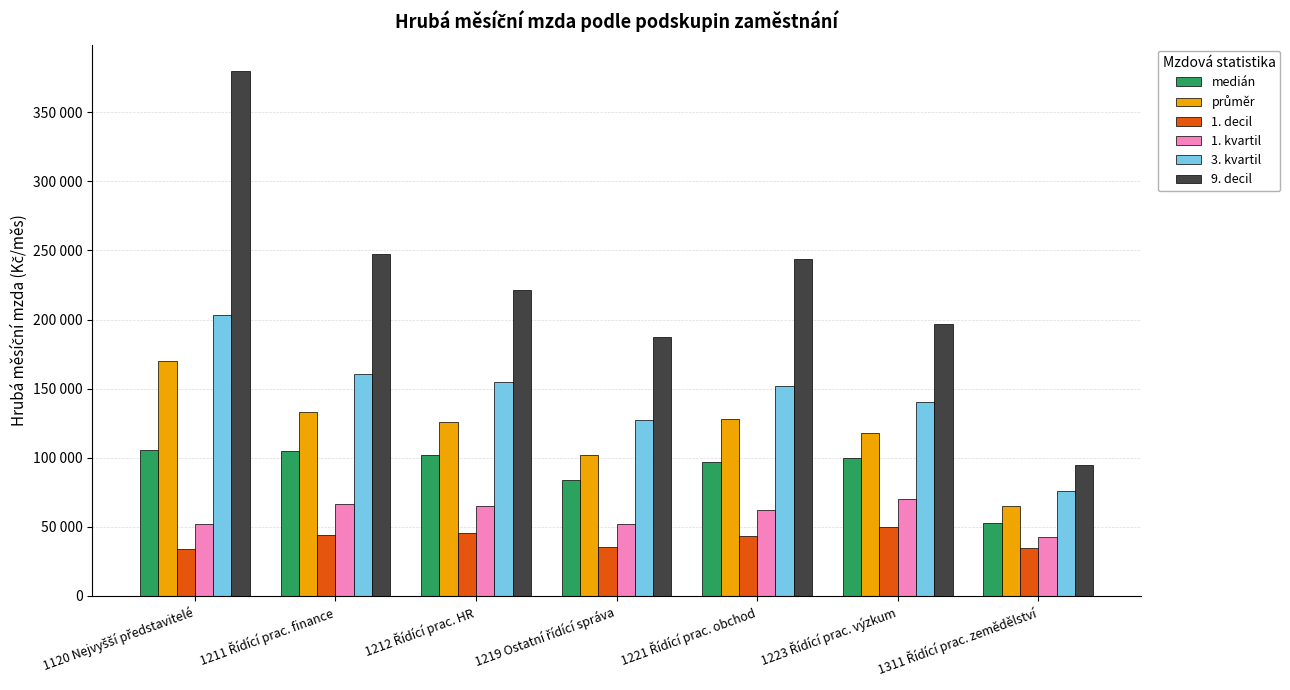

At which category is the sum across all series the highest?

1120 Nejvyšší představitelé